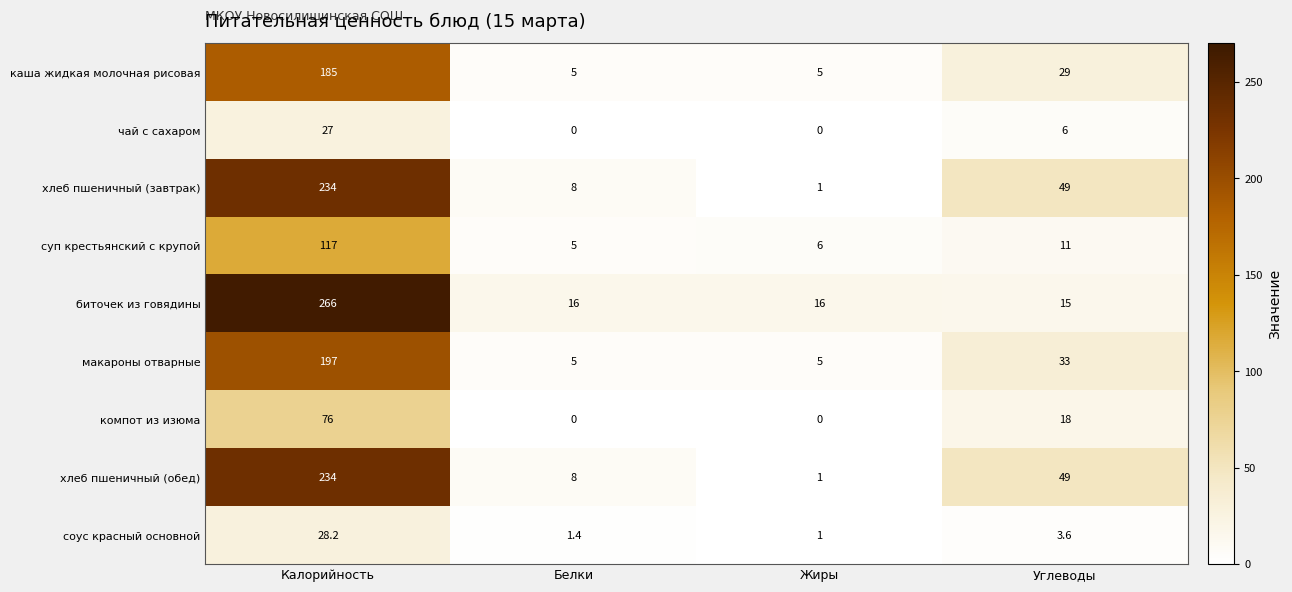

Is the value of каша жидкая молочная рисовая at Углеводы greater than the value of биточек из говядины at Белки?

Yes